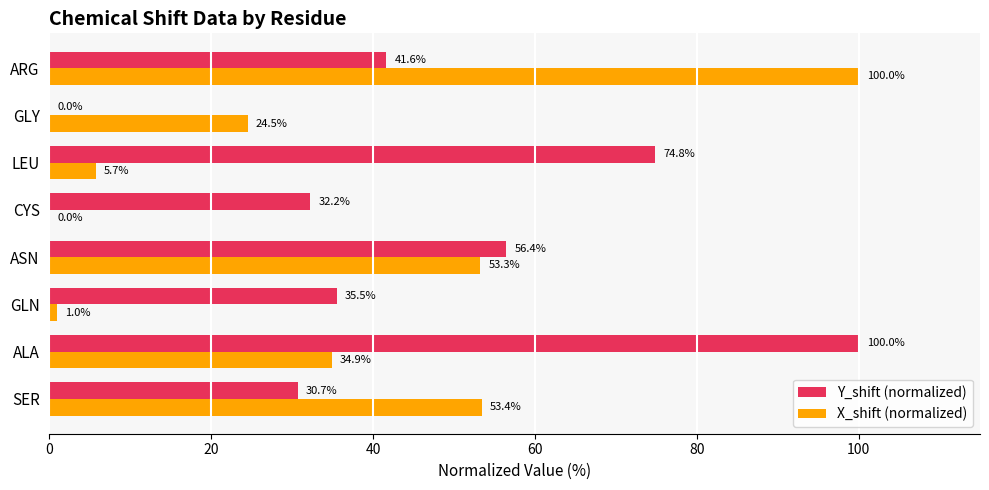

Between SER and ALA, which series saw the biggest shift?

Y_shift (normalized)